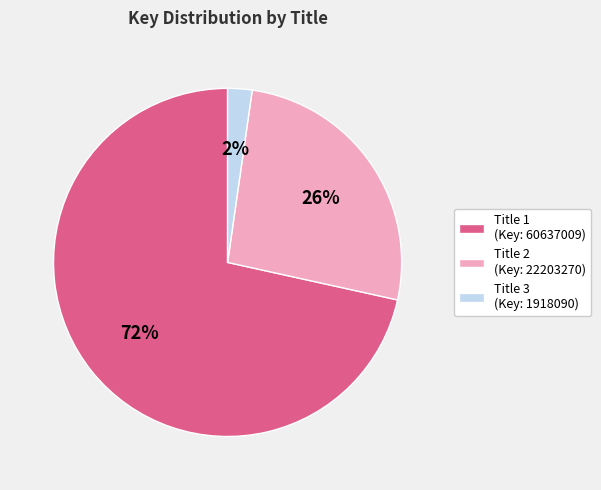

How many segments does this pie chart have?

3